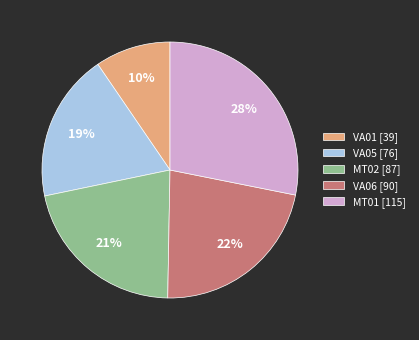

To the nearest percent, what is the average slice percentage?

20%